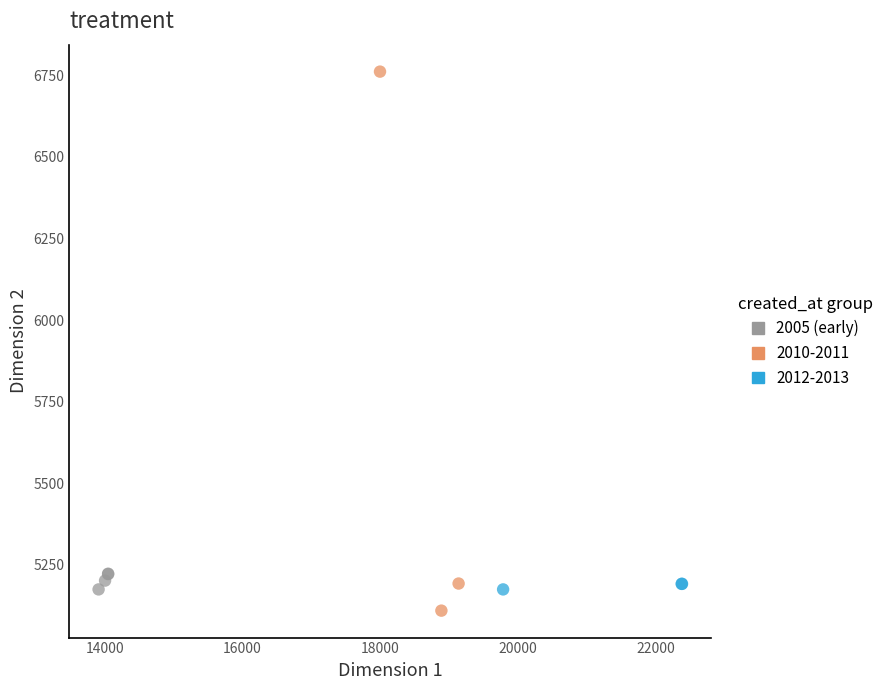

Which series reaches the maximum Y coordinate?

2010-2011